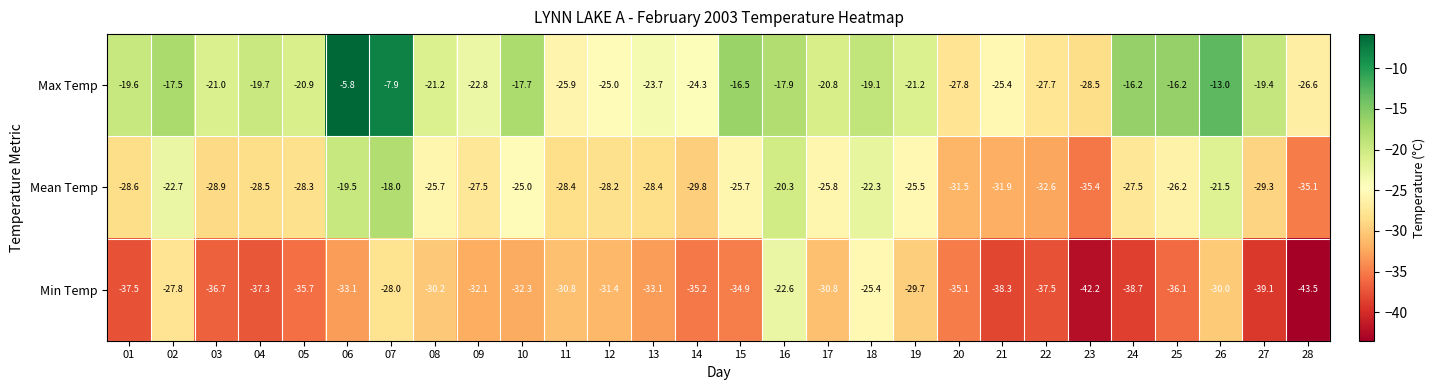

At which category does the chart reach its peak across all series?

06